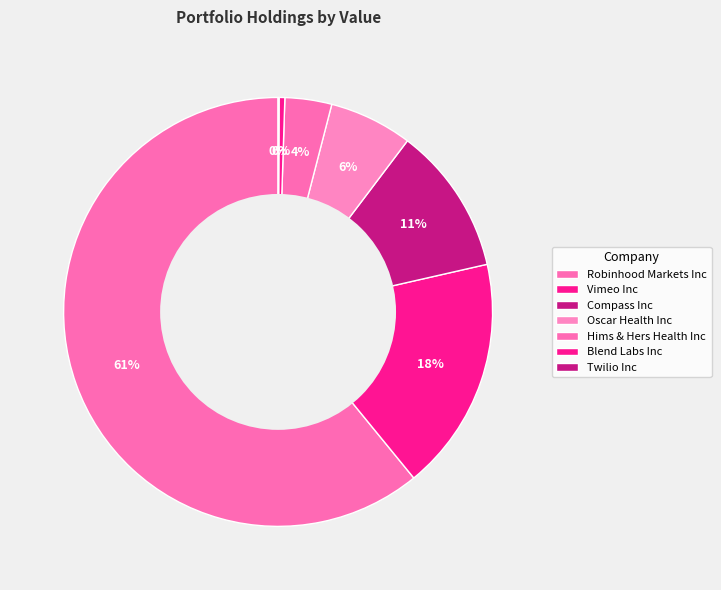

What is the change in value from Robinhood Markets Inc to Blend Labs Inc?

-359952000